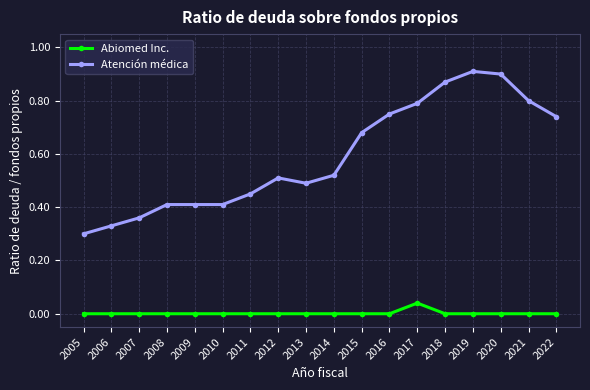

At 2020, list the series in order from largest to smallest.

Atención médica, Abiomed Inc.